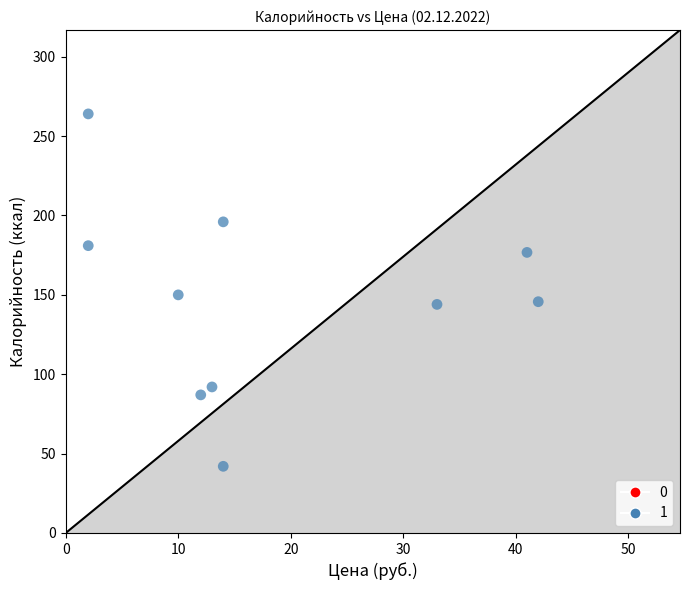

What is the average Y value?

147.8